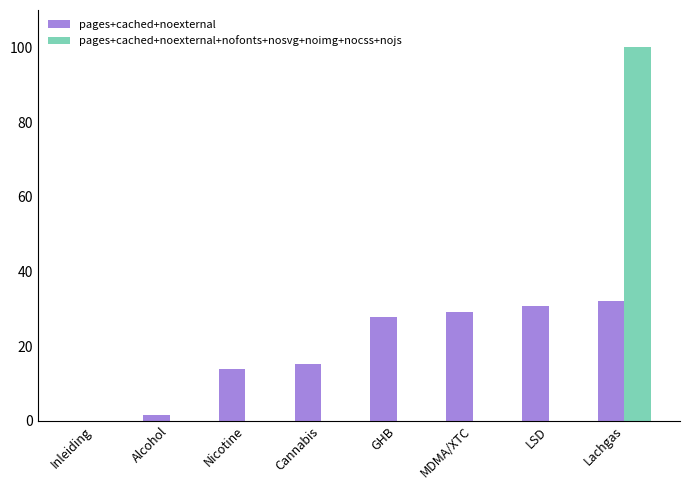

Is it true that pages+cached+noexternal equals 27.4 at Cannabis?

False